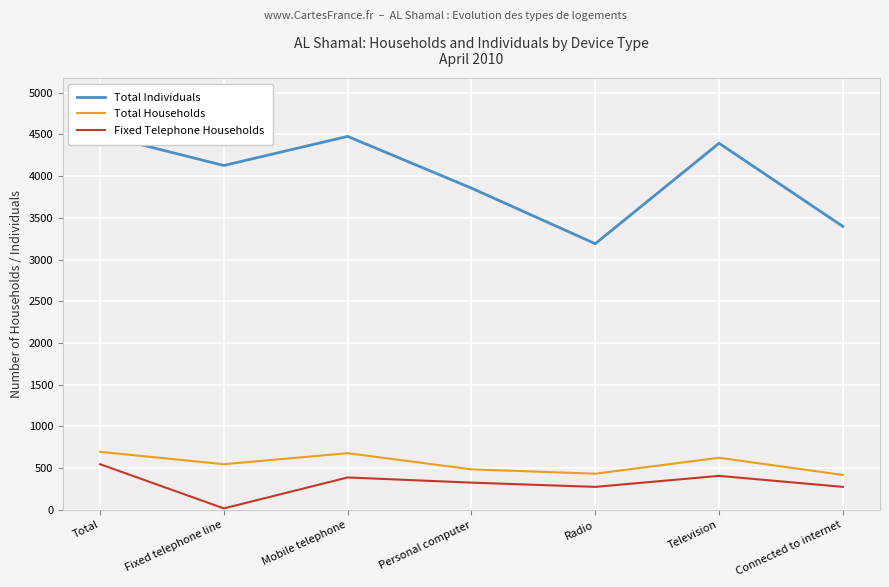

What is the label of the 2nd point from the right?

Television